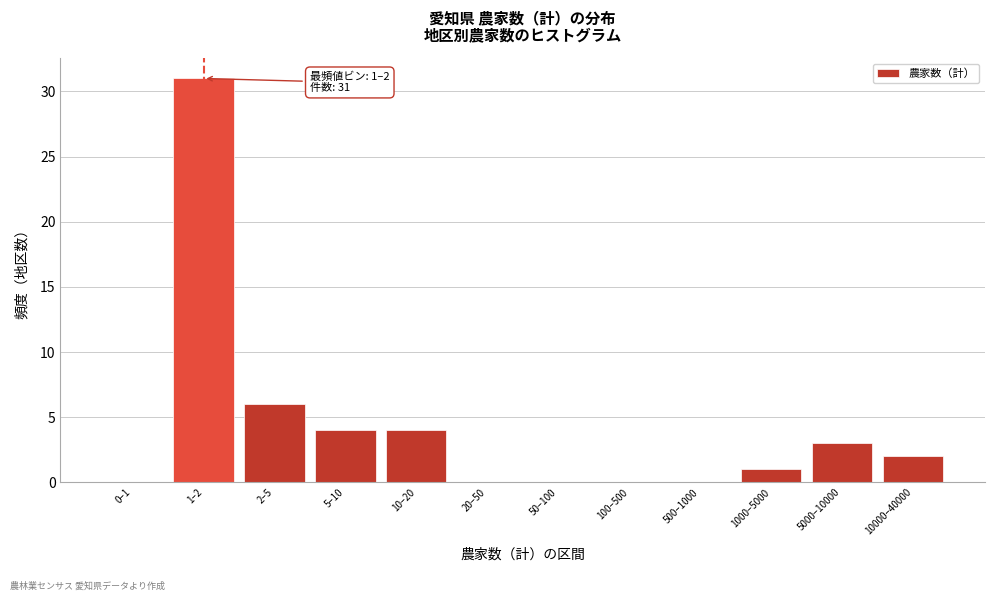

Reading right to left, transcribe all the data shown in this chart.

10000–40000=2	5000–10000=3	1000–5000=1	500–1000=0	100–500=0	50–100=0	20–50=0	10–20=4	5–10=4	2–5=6	1–2=31	0–1=0